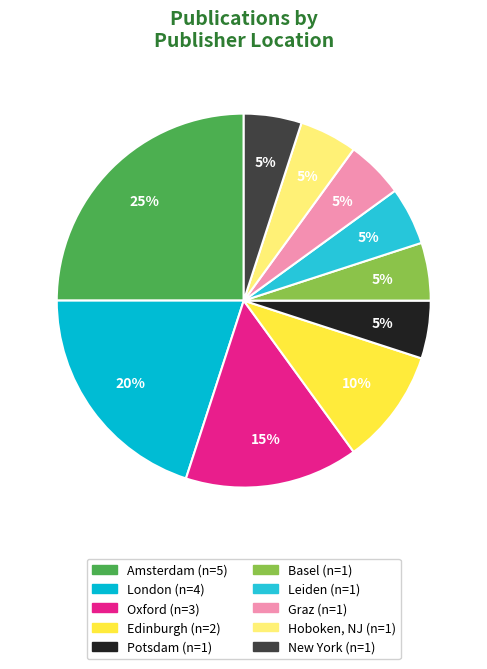

To the nearest percent, what is the combined percentage of Leiden and Edinburgh?

15%